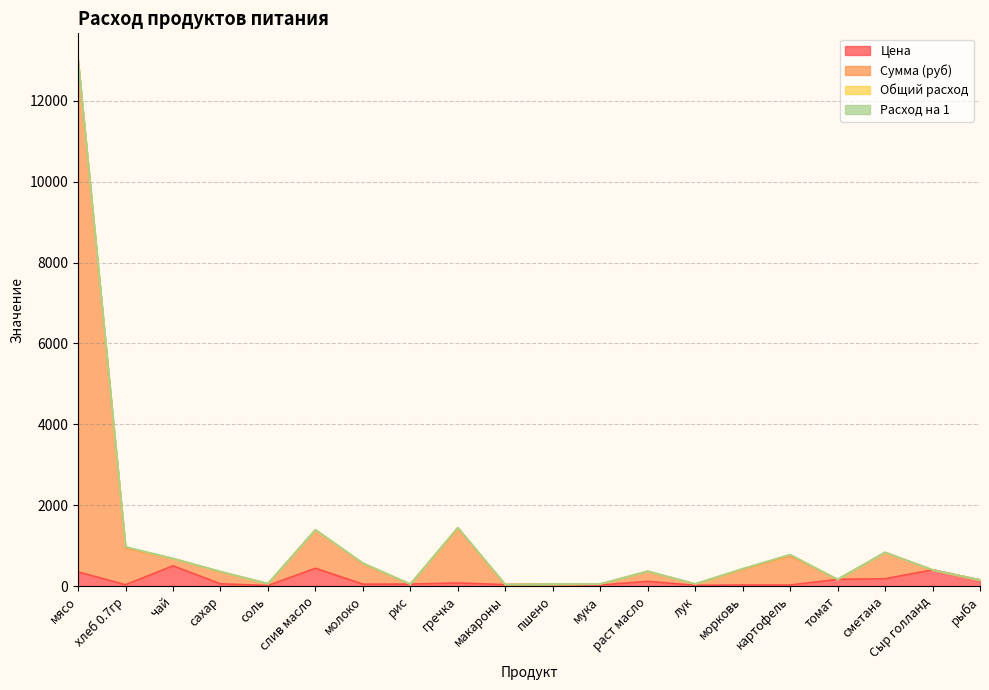

At which category does Сумма (руб) reach its first local peak?

слив масло